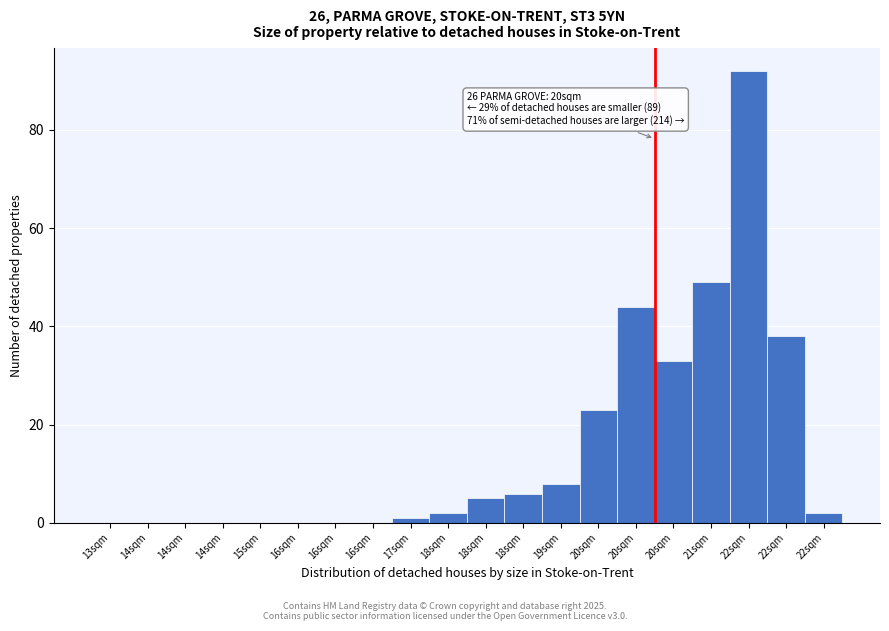

How many distinct data groups are displayed?

1